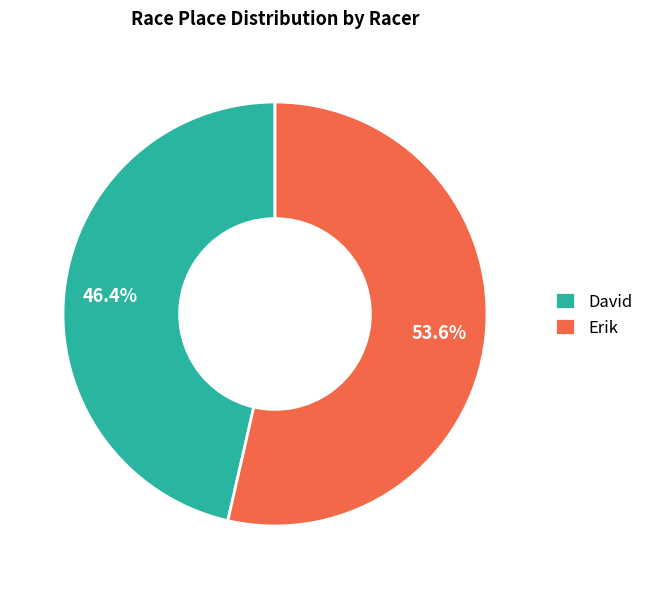

To the nearest percent, what is the difference between the Erik and David slice percentages?

7%